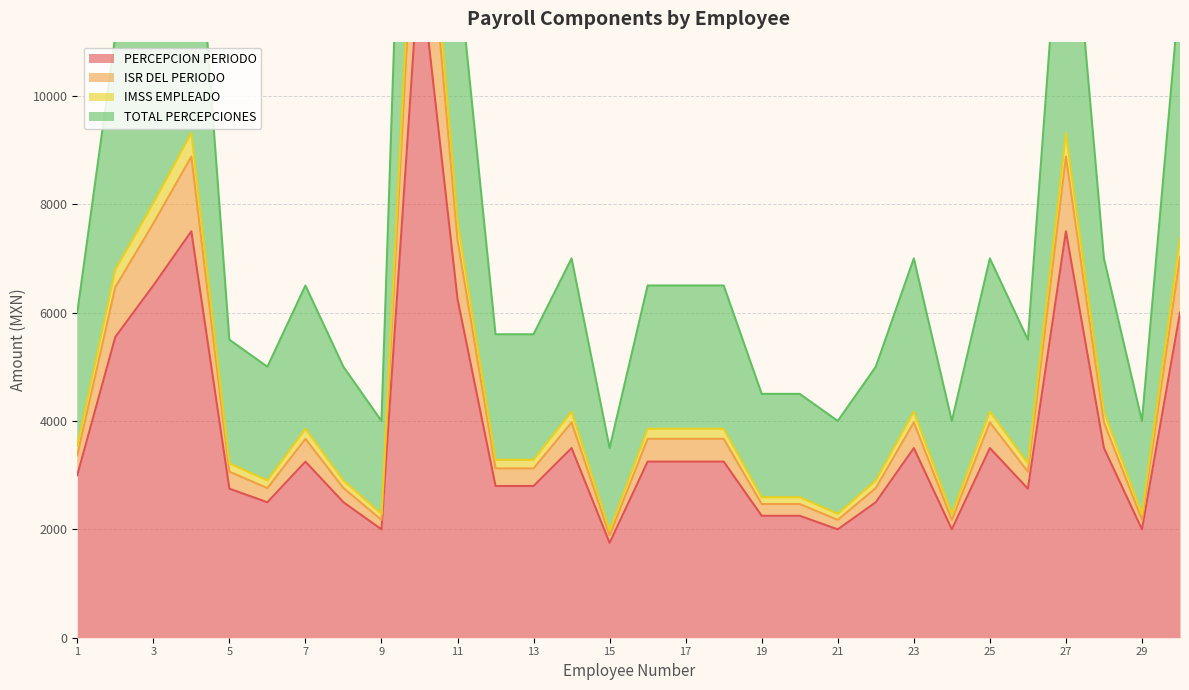

At which label is ISR DEL PERIODO closest to 8615?

4